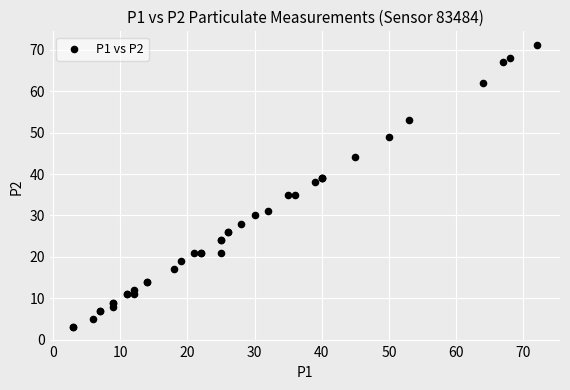

What Y value in the scatter plot is closest to 37?

38